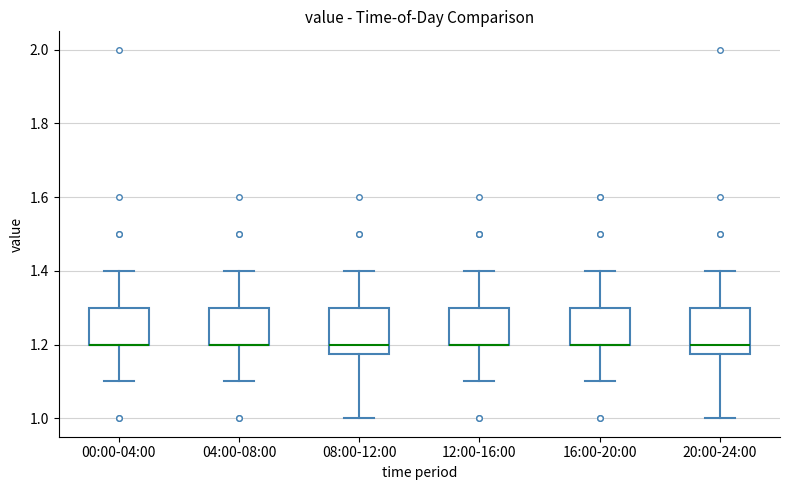

Where is the upper edge of the box for 08:00-12:00 on the y-axis? The values are not printed on the chart, so give them approximately, as read against the axis.

1.30